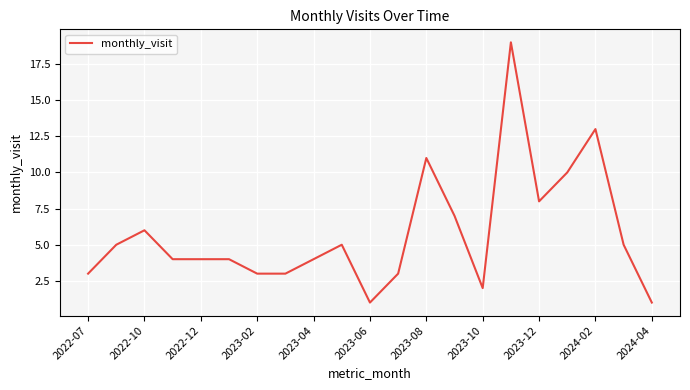

What is the difference between the second highest and second lowest values?

12